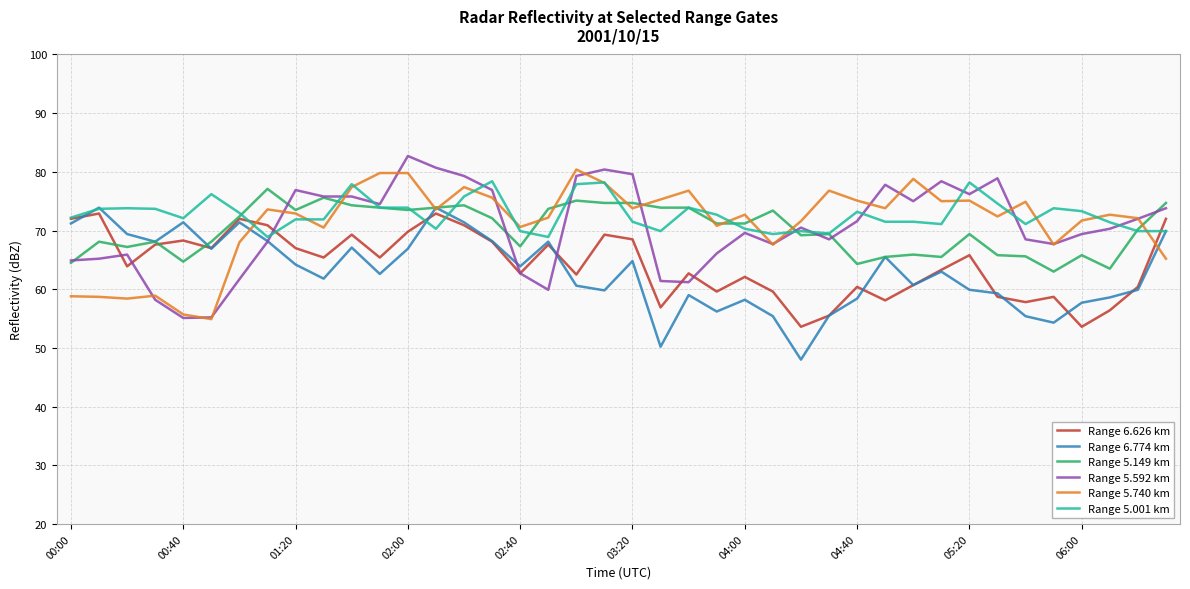

Which series has the largest total across all categories?

Range 5.001 km